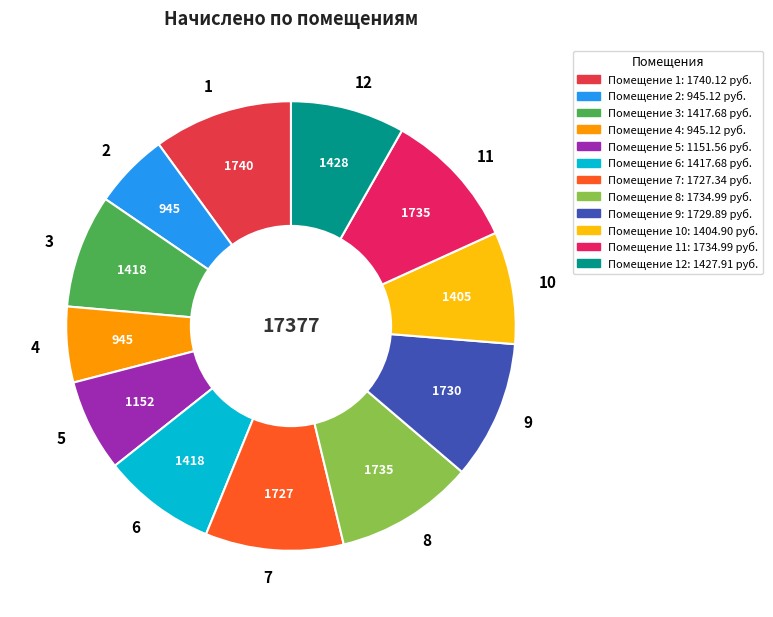

How many segments does this pie chart have?

12